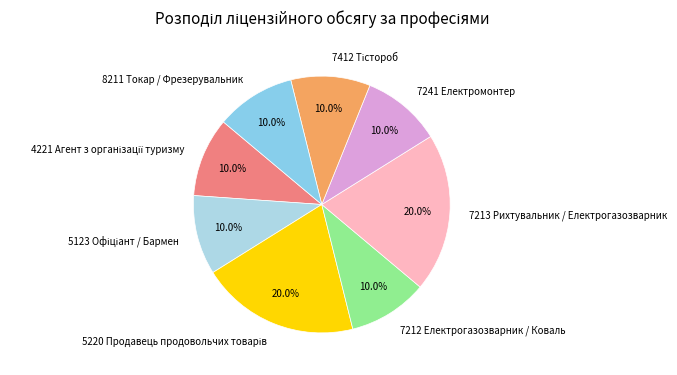

Is the sum of 7213 Рихтувальник / Електрогазозварник and 8211 Токар / Фрезерувальник greater than half?

No